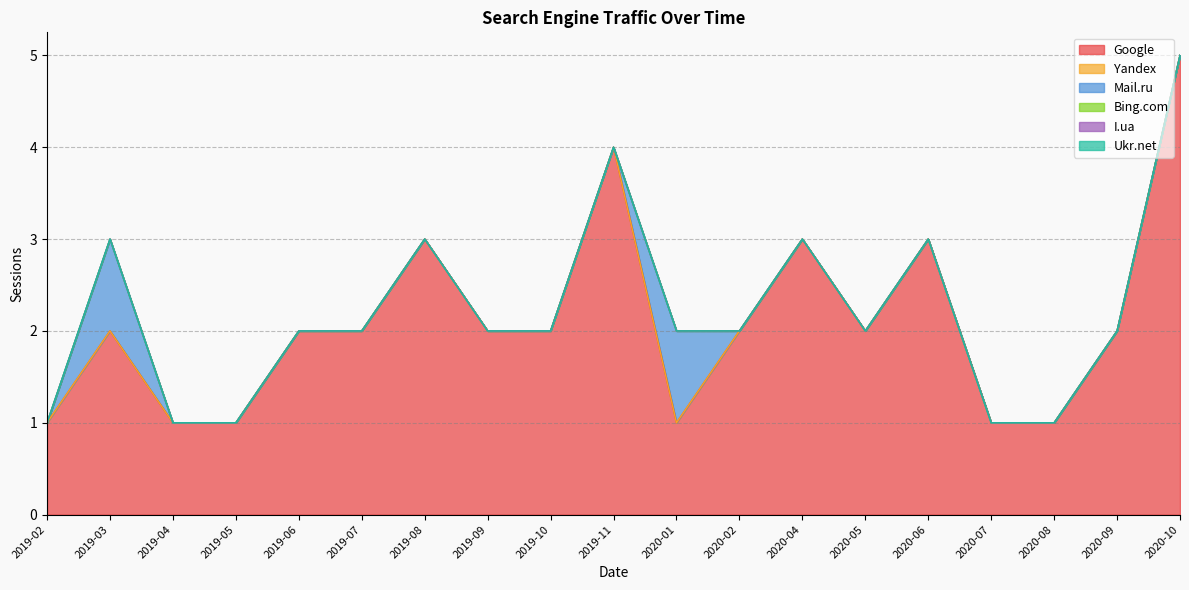

Does the chart have visible grid lines?

Yes